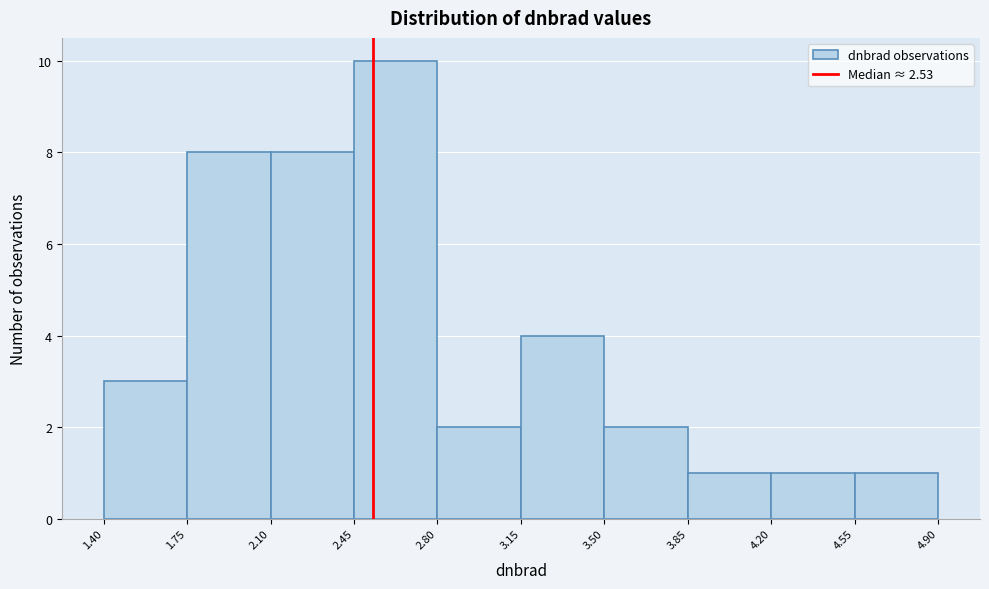

How tall is the bar that spans 4.20 to 4.55 on the x-axis? The values are not printed on the chart, so give them approximately, as read against the axis.

1